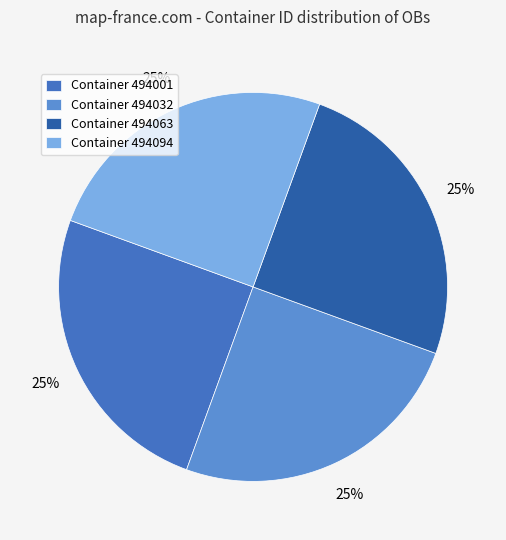

What percentage is the Container 494032 slice, to the nearest percent?

25%